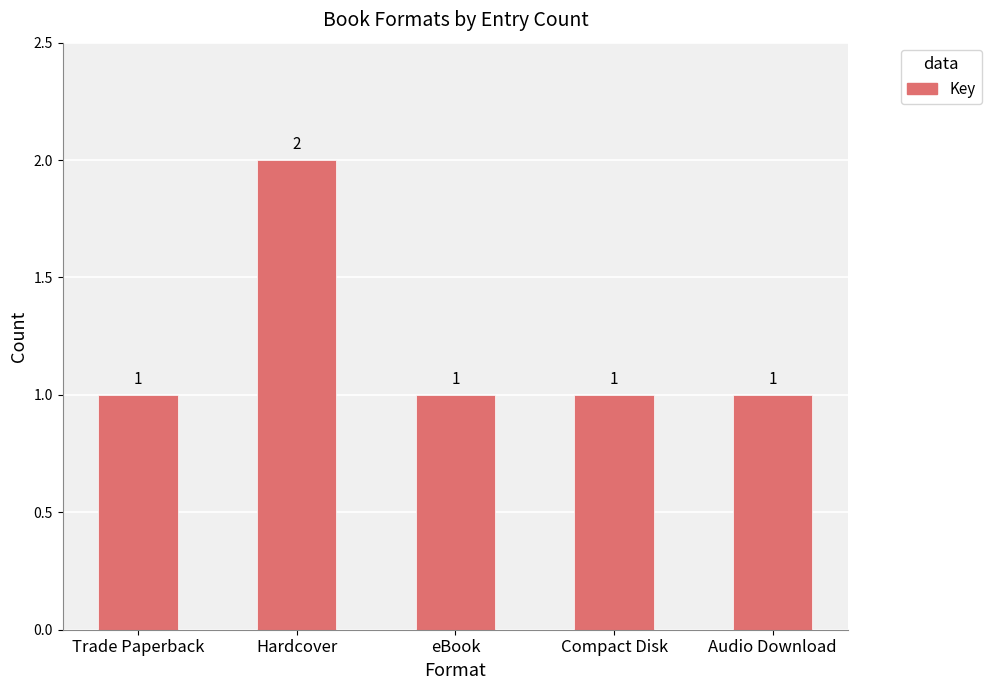

What is the label of the 3rd bar from the right?

eBook